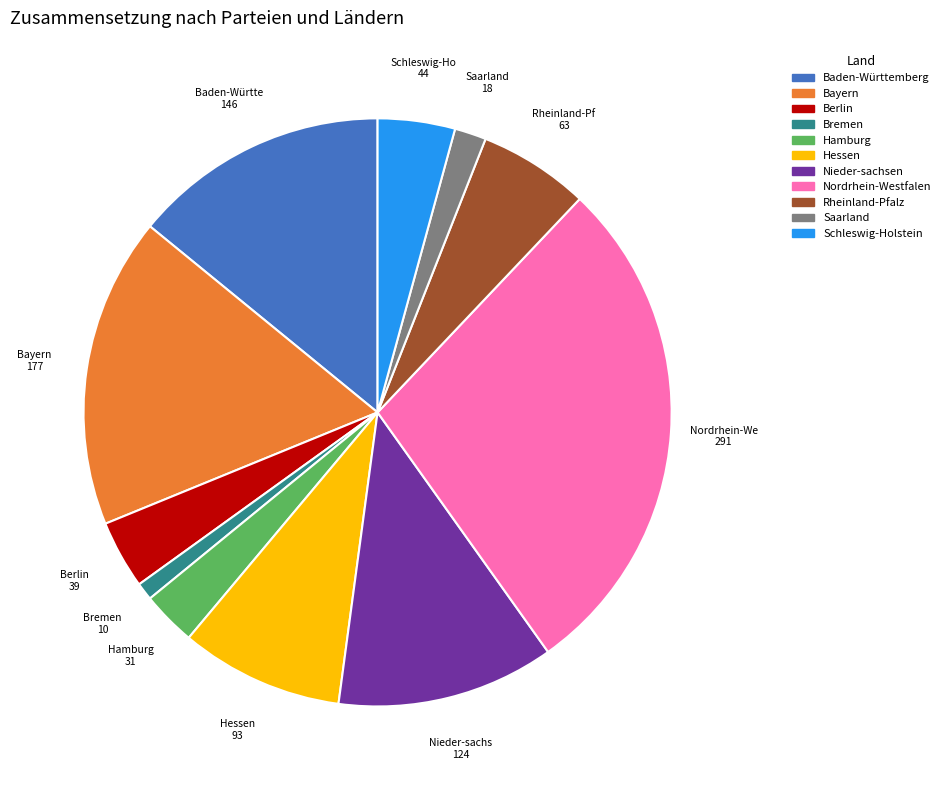

Is it true that Nieder-sachsen is 12% of the pie?

True